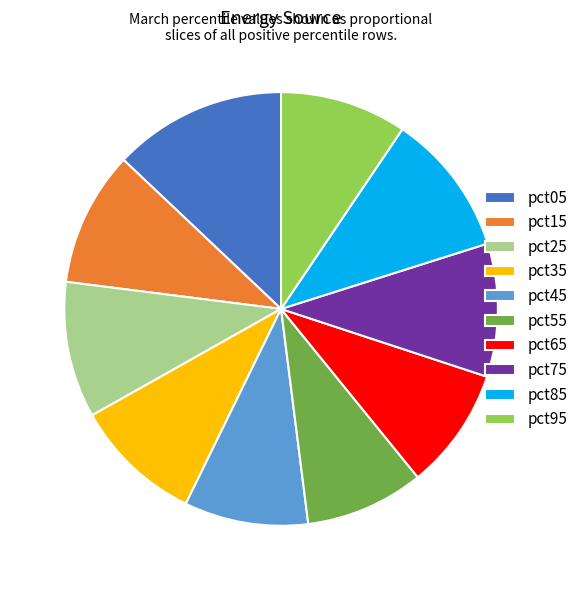

What is the ratio of the value at pct95 to the value at pct75?

1.0